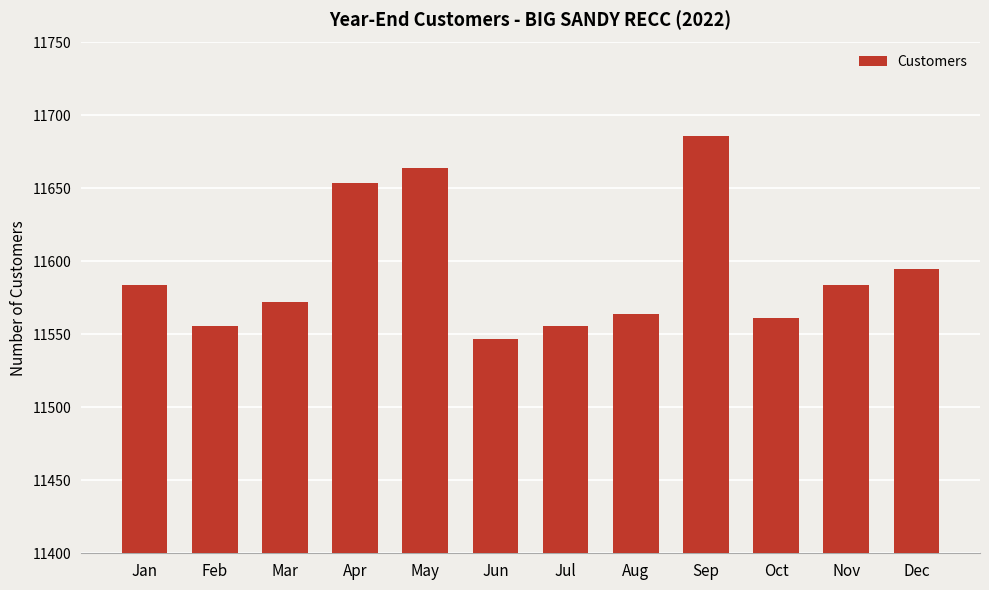

At which category does the chart reach its peak across all series?

Sep